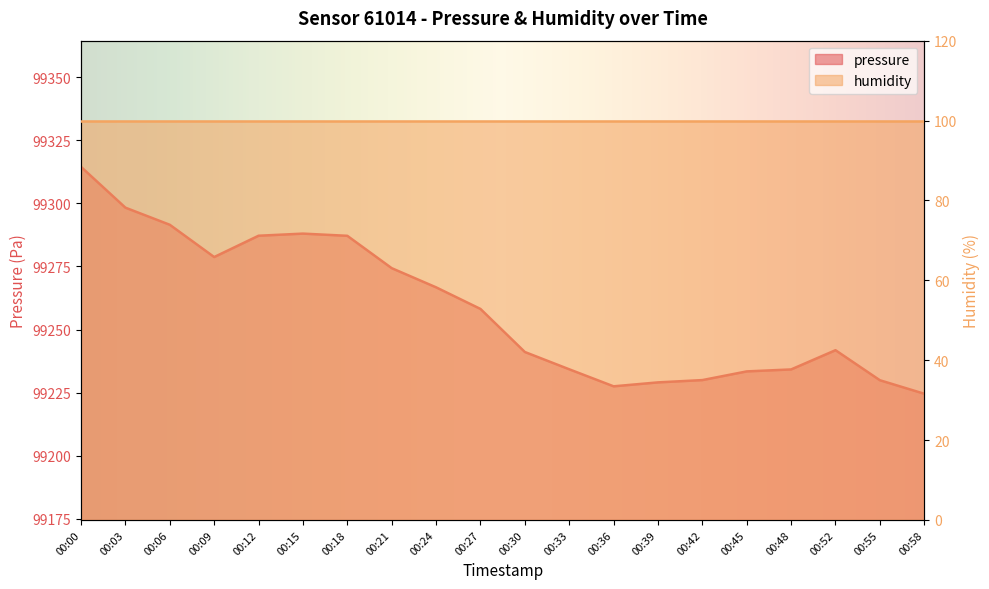

Does the chart display data point markers on the line(s)?

No